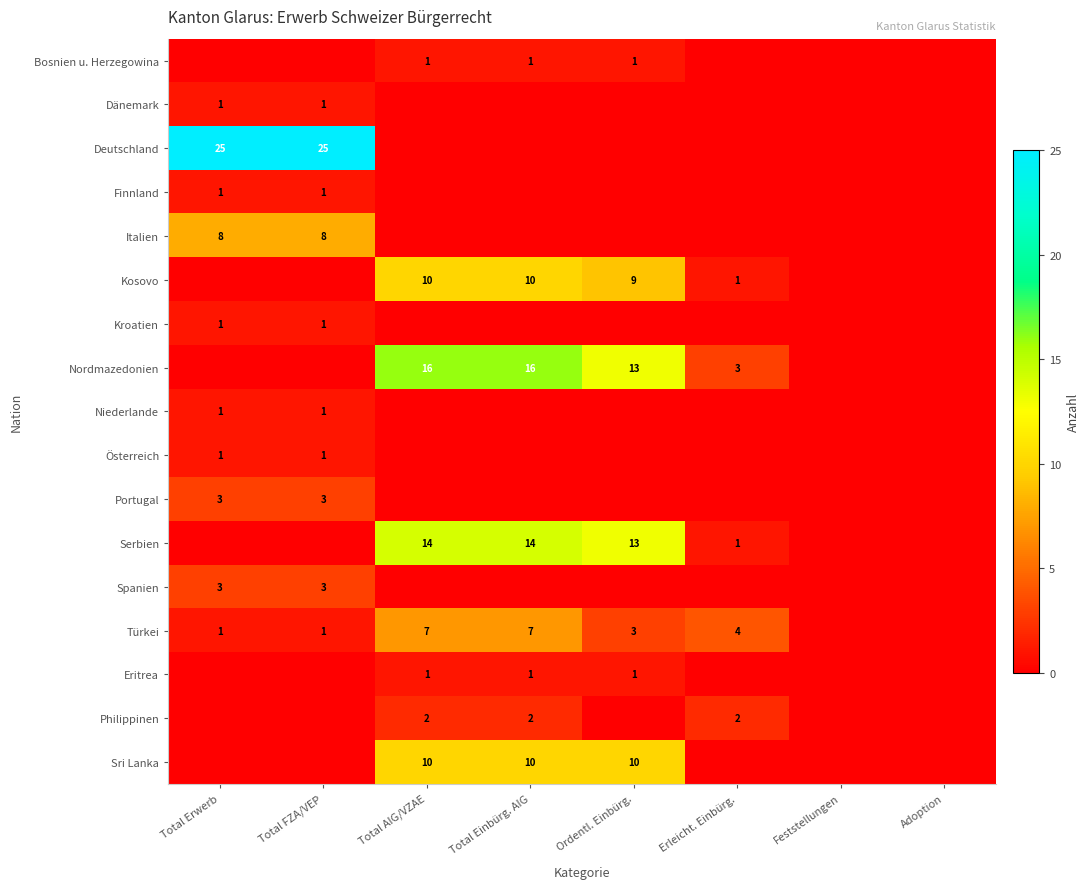

Count the number of categories in the chart.

8